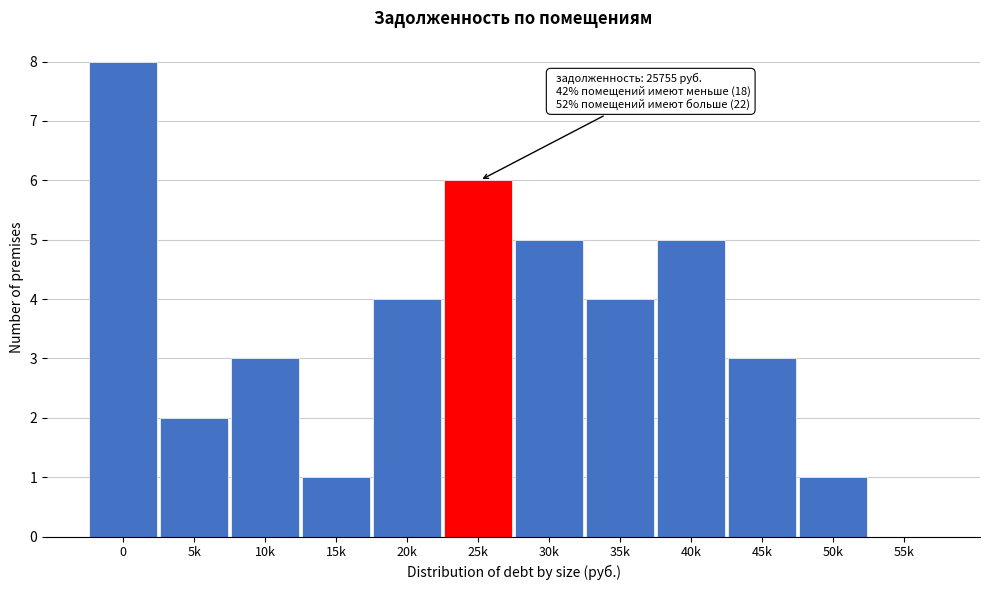

Reading left to right, transcribe all the data shown in this chart.

0=8	5k=2	10k=3	15k=1	20k=4	25k=6	30k=5	35k=4	40k=5	45k=3	50k=1	55k=0